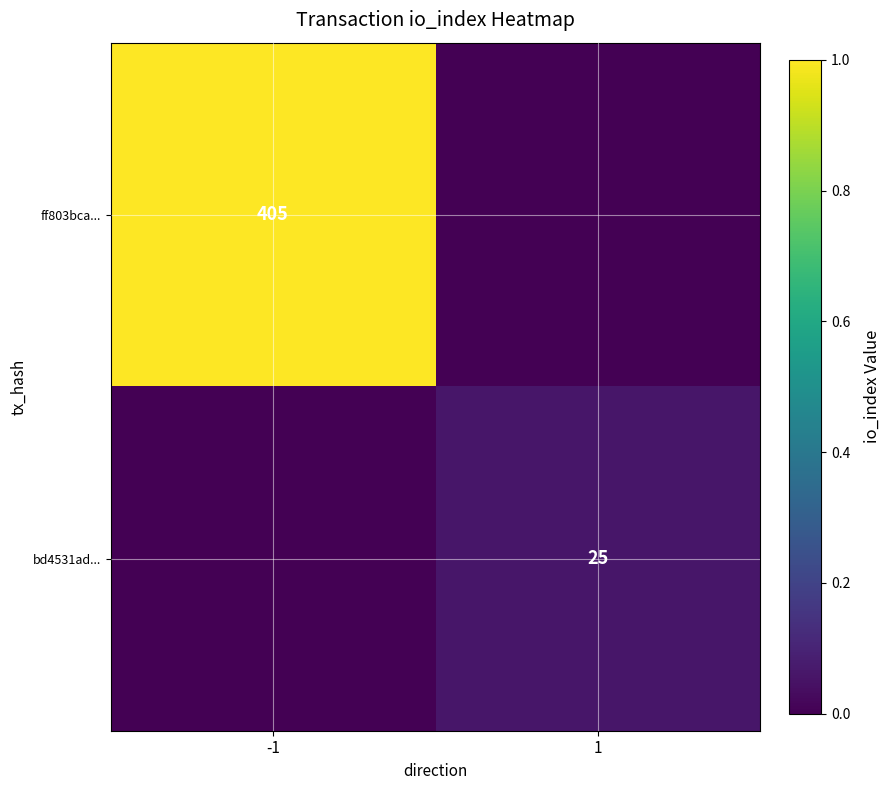

Is the value of bd4531ad... at 1 greater than the value of ff803bca... at -1?

No